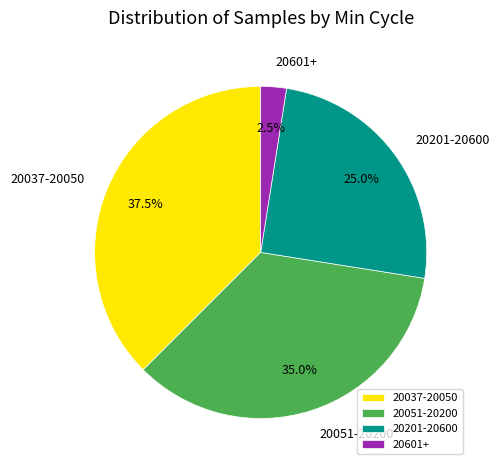

Which category has the biggest portion of the pie?

20037-20050